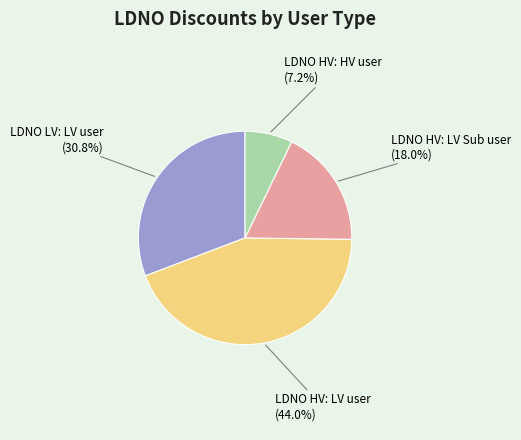

Rank the categories by value from highest to lowest.

LDNO HV: LV user, LDNO LV: LV user, LDNO HV: LV Sub user, LDNO HV: HV user